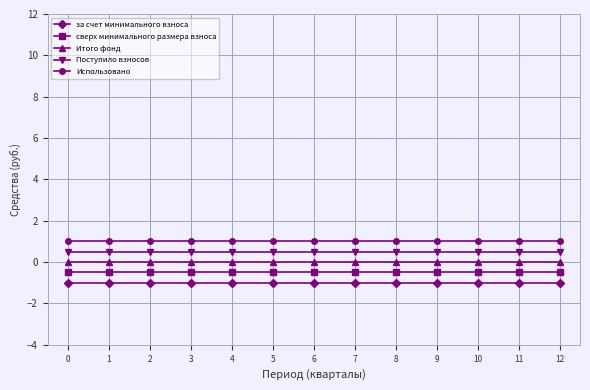

Rank the series by their maximum value, from lowest to highest.

за счет минимального взноса, сверх минимального размера взноса, Итого фонд, Поступило взносов, Использовано